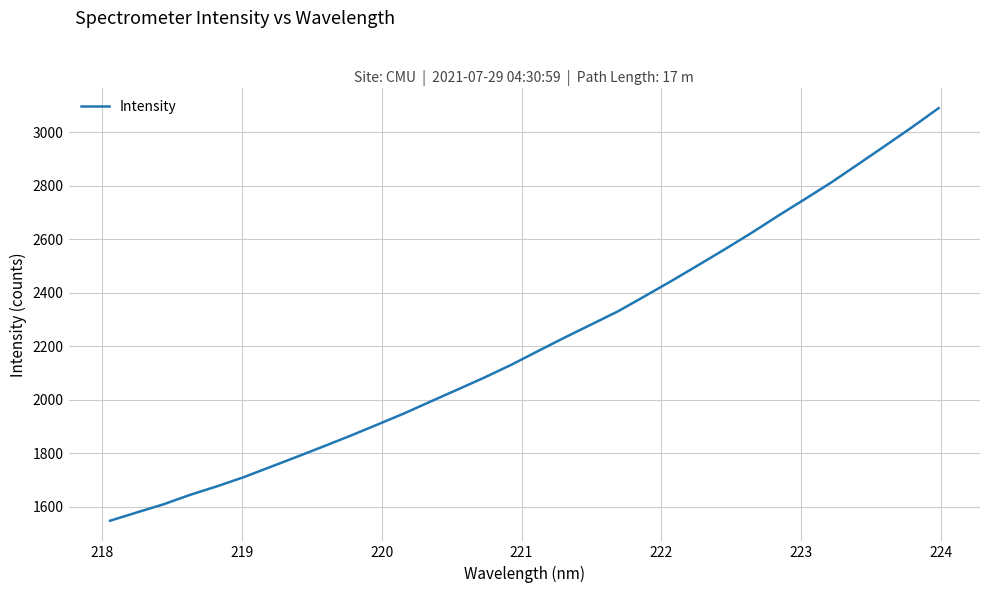

What is the minimum value shown in the chart?

1548.4